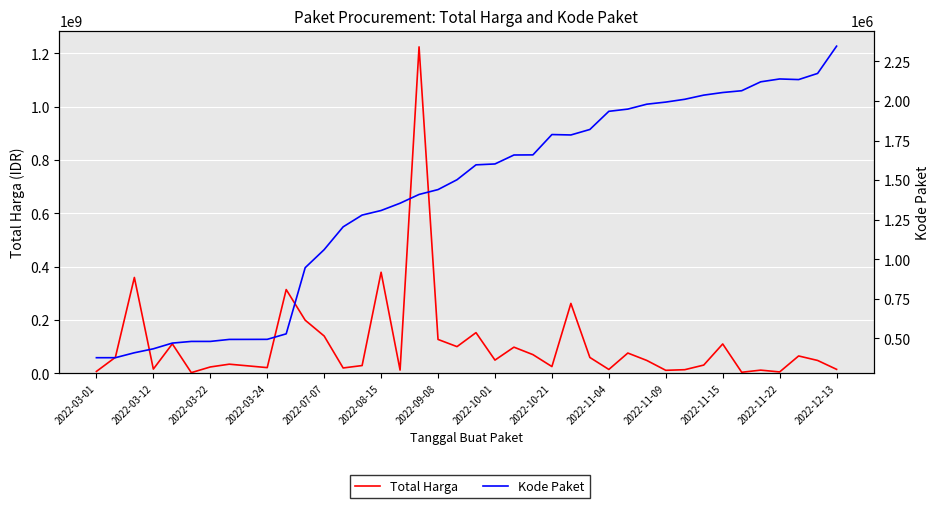

Rank the series by their maximum value, from highest to lowest.

Total Harga, Kode Paket